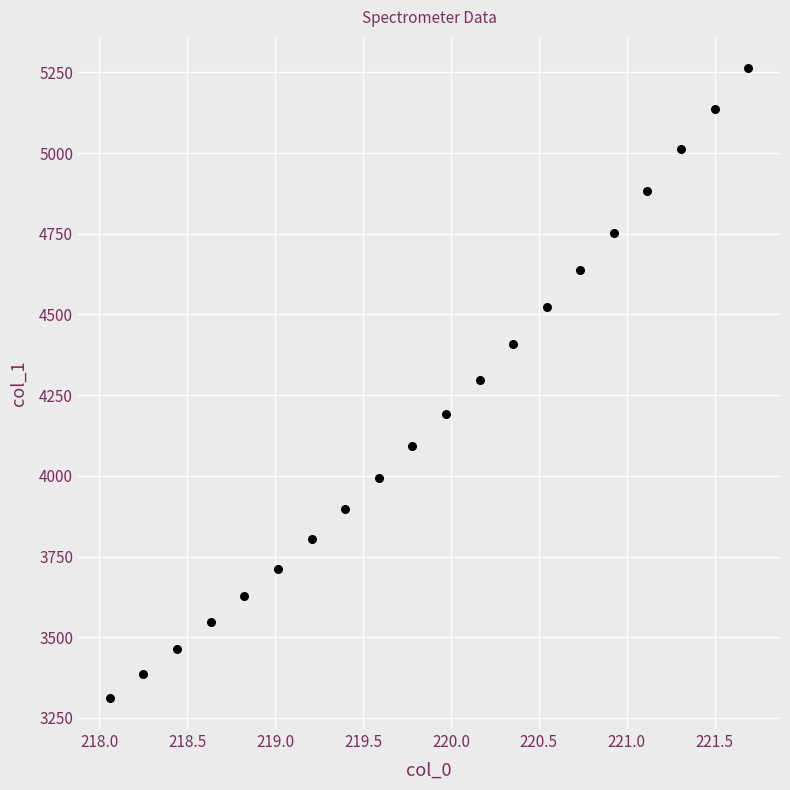

What is the range of X values (max minus min)?

3.6